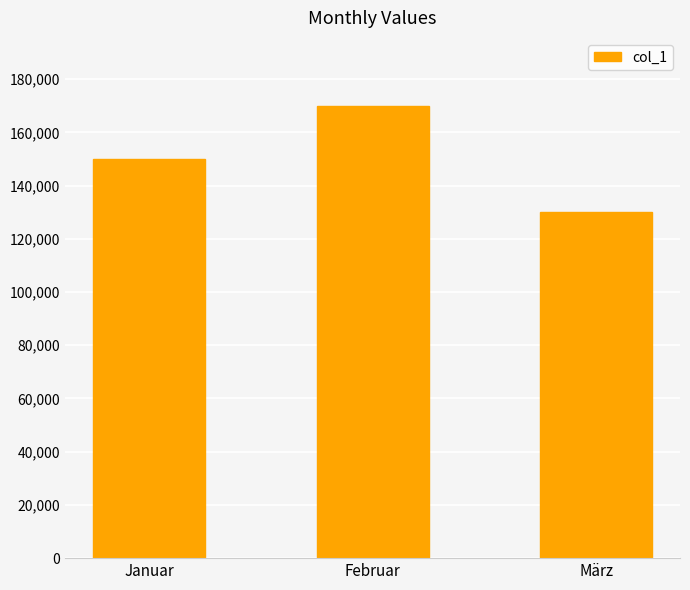

Rank the categories by value from highest to lowest.

Februar, Januar, März